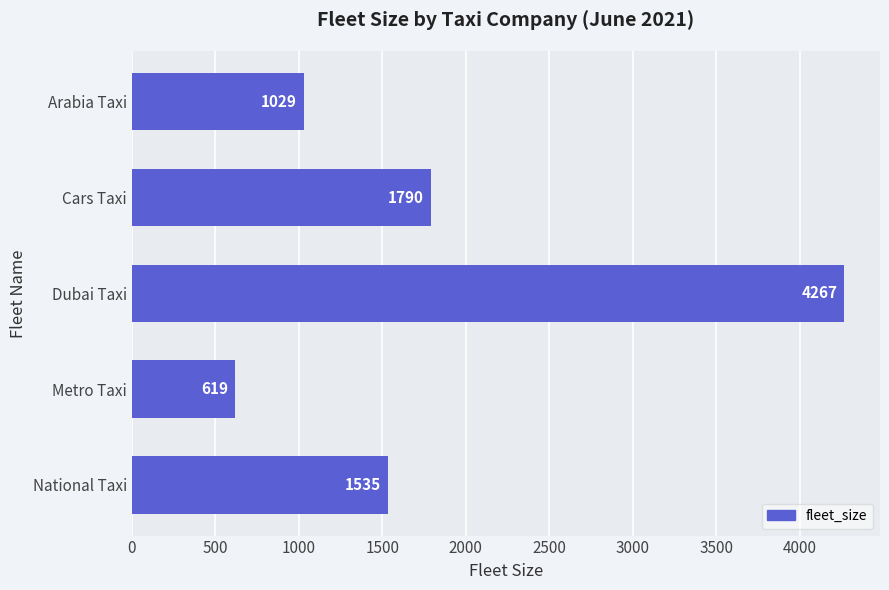

What is the ratio of the value at Dubai Taxi to the value at Metro Taxi?

6.9